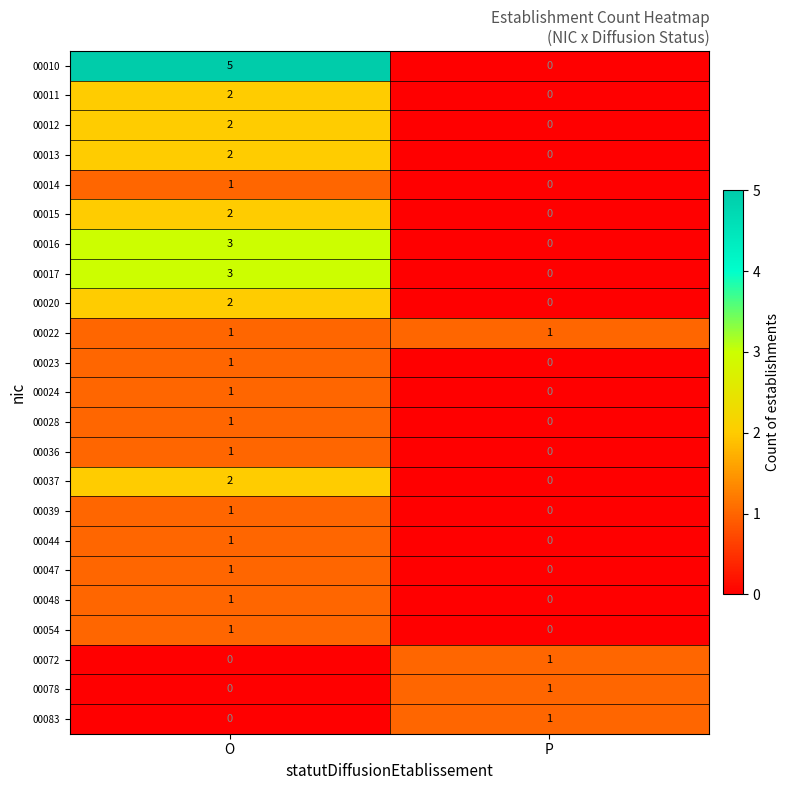

List the labels in order of 00078 value, largest first.

P, O